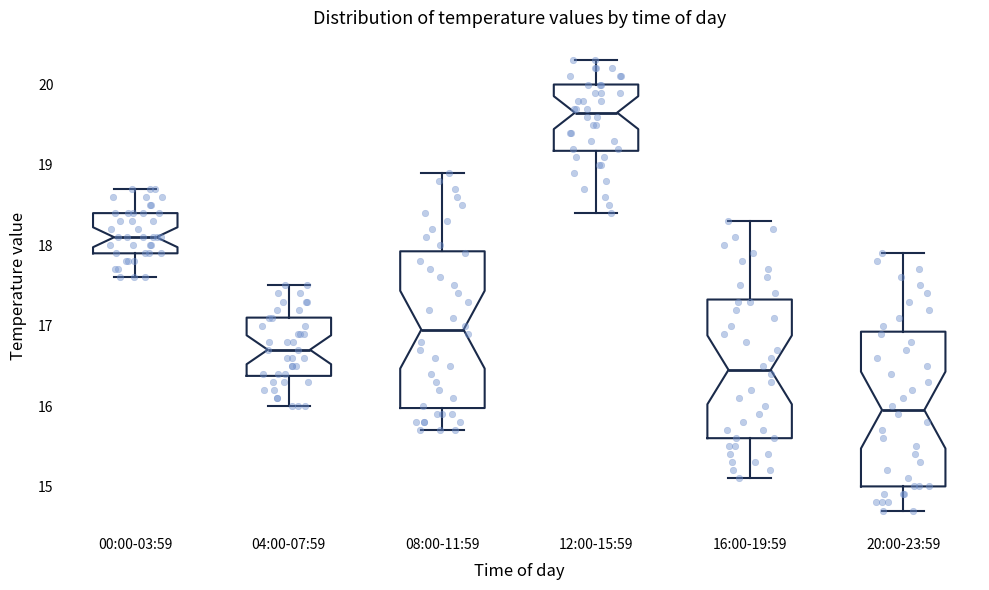

Reading left to right, transcribe this box plot: for each box, give where its median line is, the range the box spans, and where its two whiskers end, as read against the y-axis. The values are not printed on the chart, so give them approximately, as read against the axis.

00:00-03:59: median 18.1, box 17.9 to 18.4, whiskers 17.6 to 18.7
04:00-07:59: median 16.7, box 16.4 to 17.1, whiskers 16.0 to 17.5
08:00-11:59: median 17.0, box 16.0 to 17.9, whiskers 15.7 to 18.9
12:00-15:59: median 19.7, box 19.2 to 20.0, whiskers 18.4 to 20.3
16:00-19:59: median 16.5, box 15.6 to 17.3, whiskers 15.1 to 18.3
20:00-23:59: median 16.0, box 15.0 to 16.9, whiskers 14.7 to 17.9